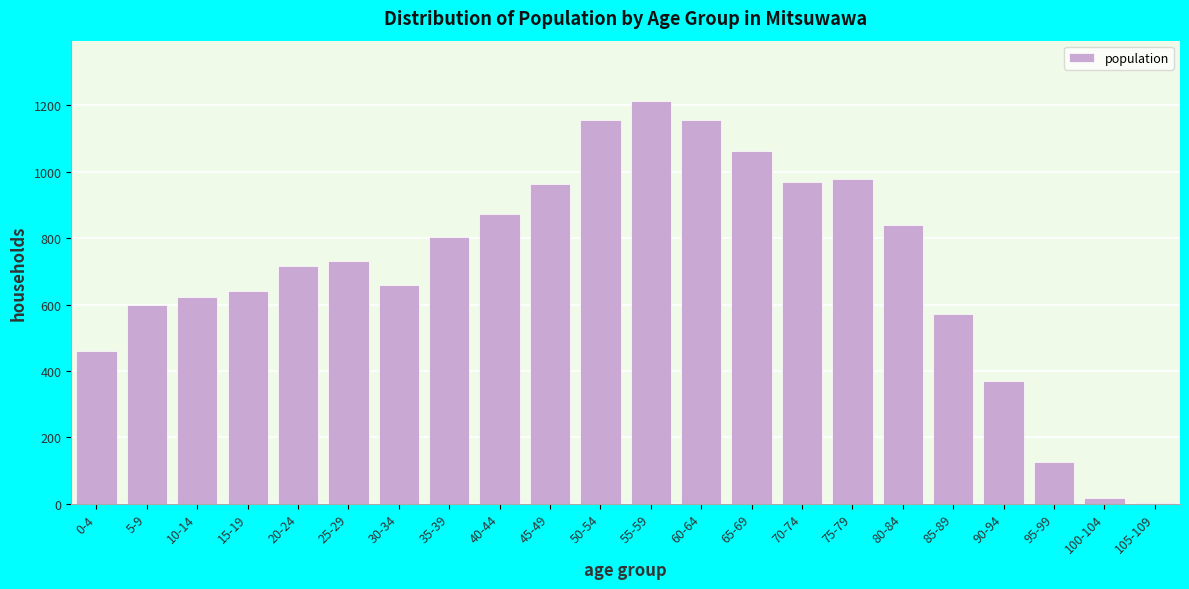

At which category does the chart reach its peak across all series?

55-59